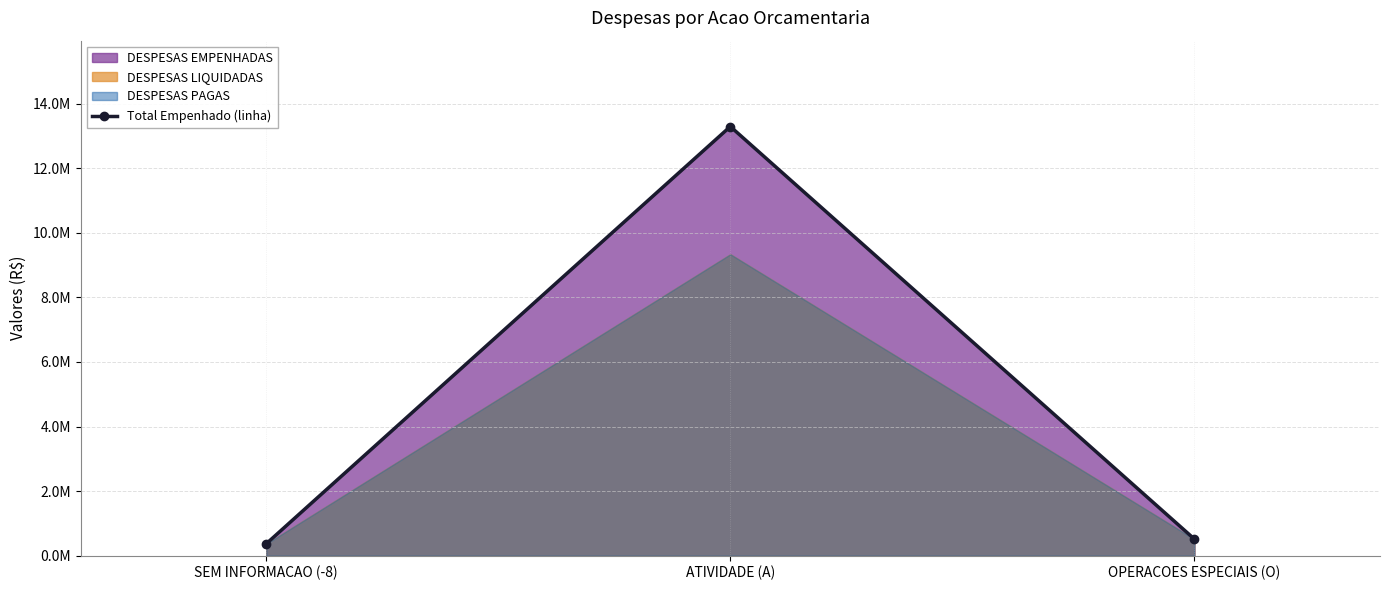

The value at ATIVIDADE (A) is 13291339.5. True or false?

True